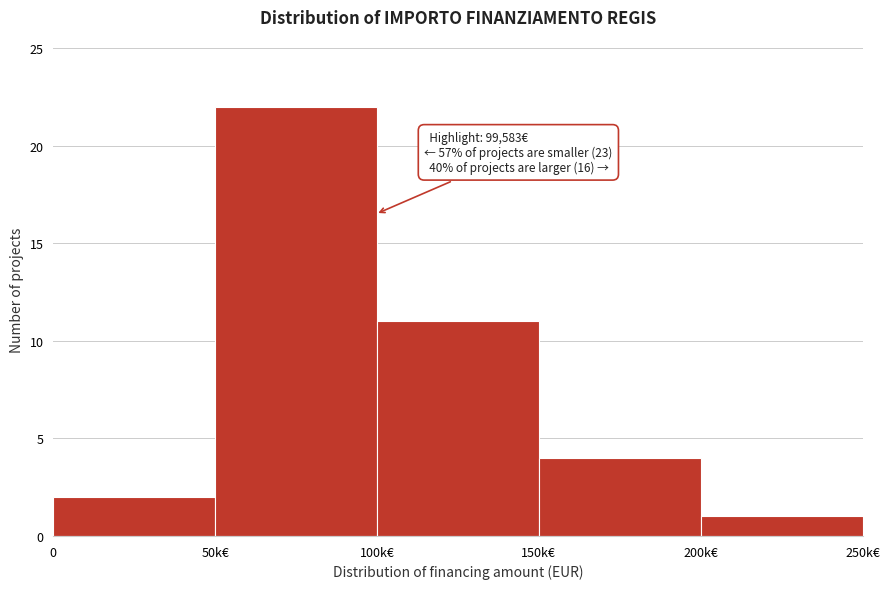

Reading right to left, what are all the values shown in this chart?

1	4	11	22	2